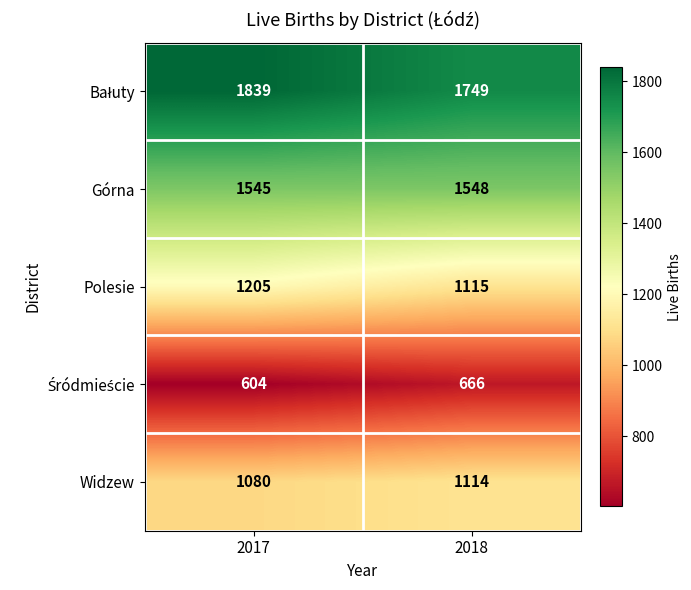

What is the total value across all series at 2017?

6273